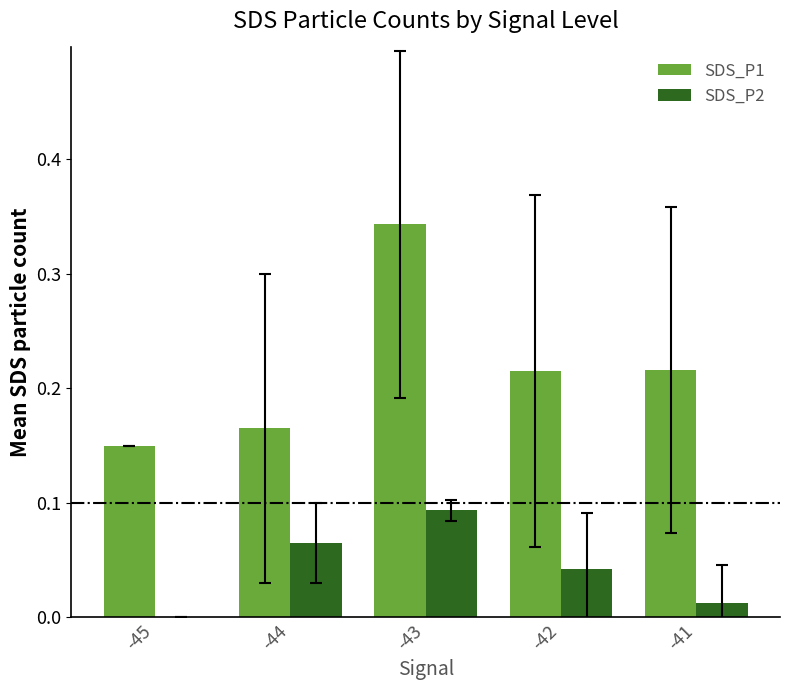

Is it true that SDS_P2 equals 0.0 at -41?

True